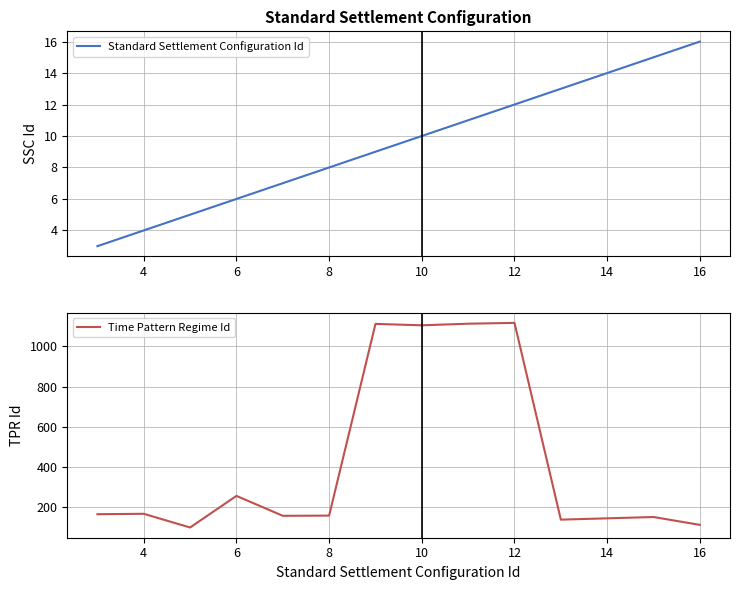

At which label does Time Pattern Regime Id reach its peak?

12